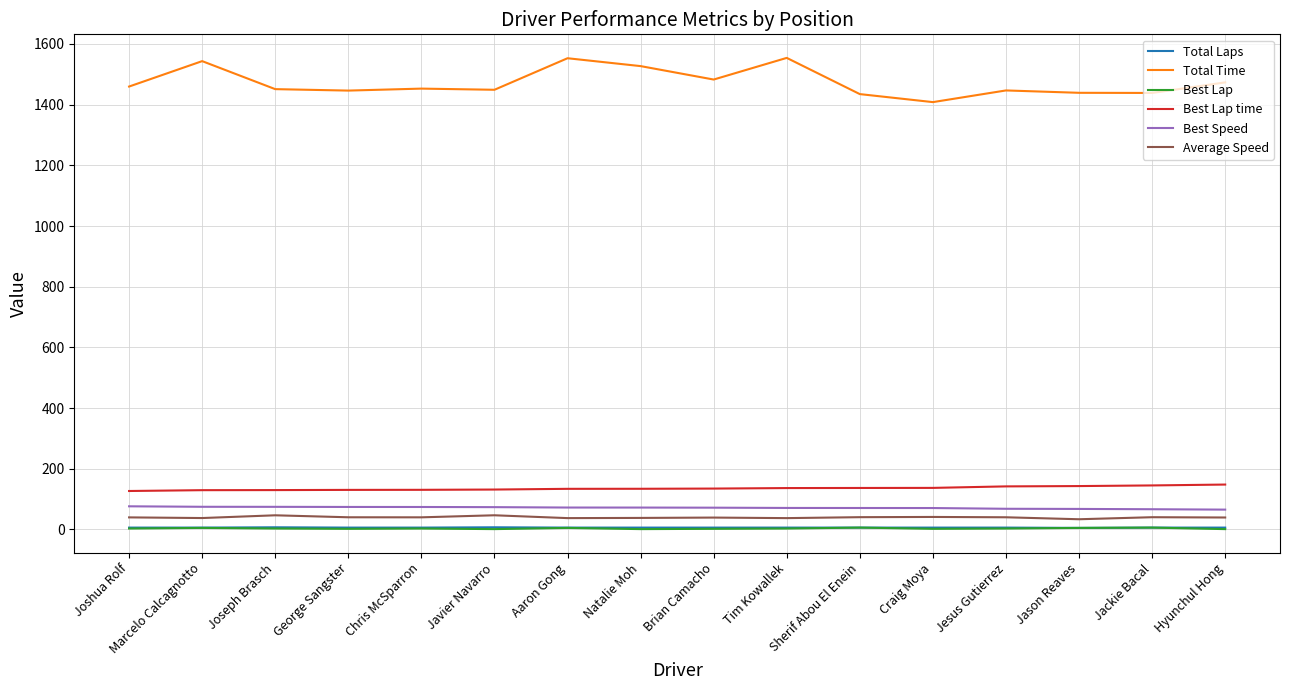

Which series has the widest spread of values?

Total Time